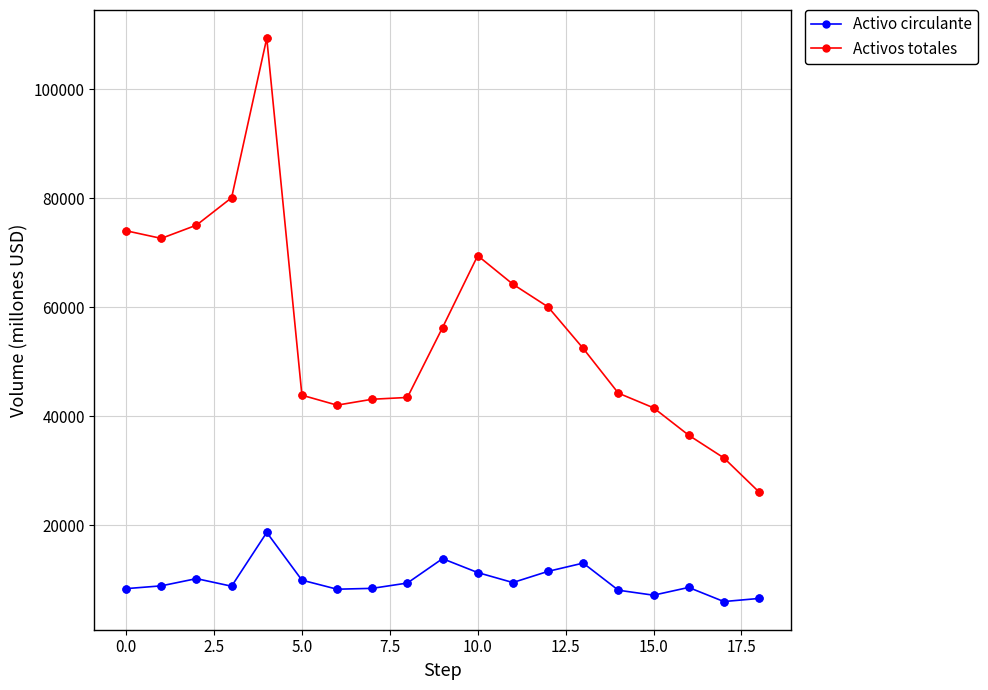

Which series has the largest range (max minus min)?

Activos totales